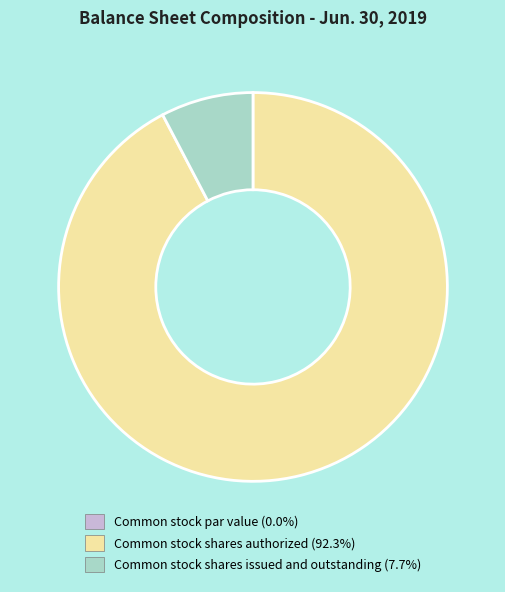

Does Common stock shares authorized account for over 50% of the chart?

Yes